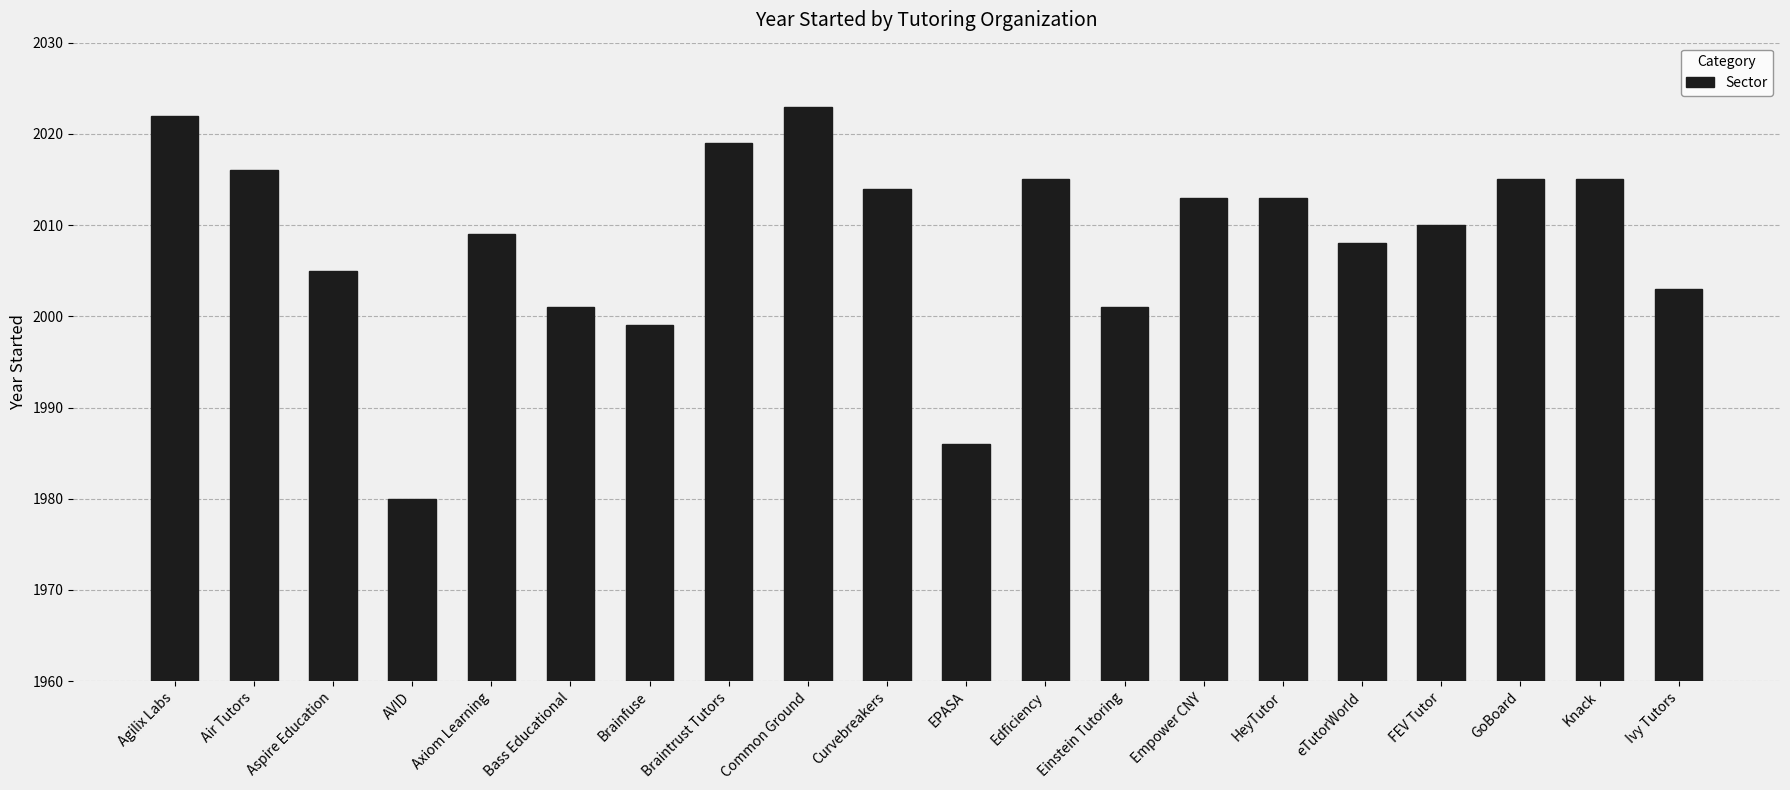

Are the bars grouped side by side (vs. stacked)?

No